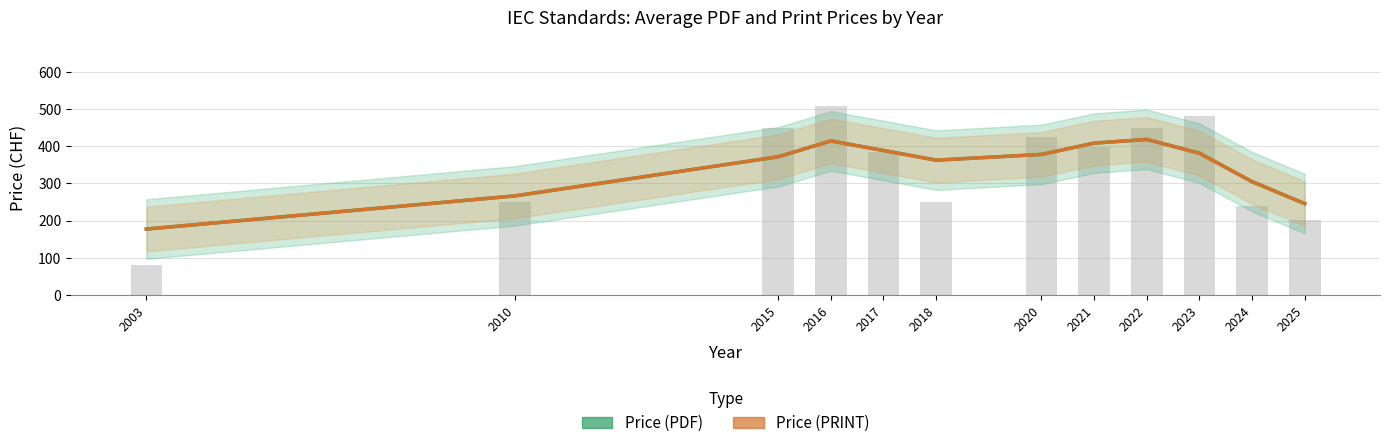

Which series has the widest spread of values?

Price (PDF)